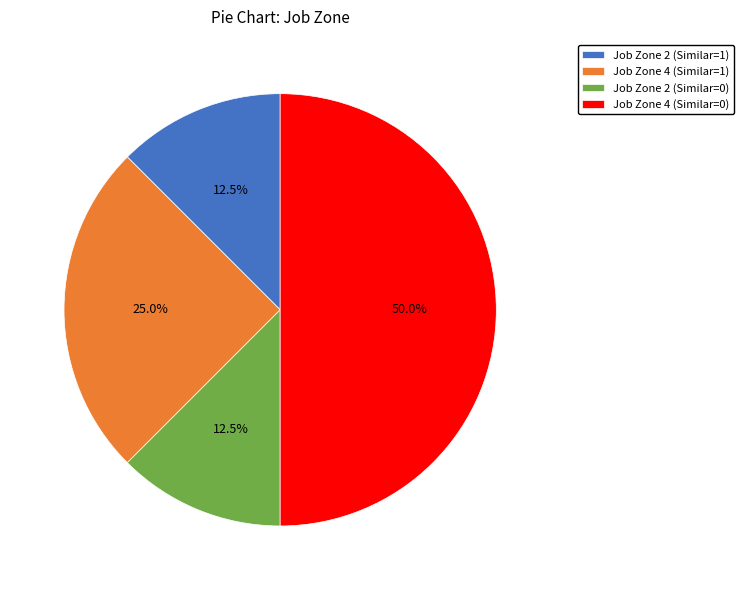

Is Job Zone 2 (Similar=0) the majority of the pie?

No